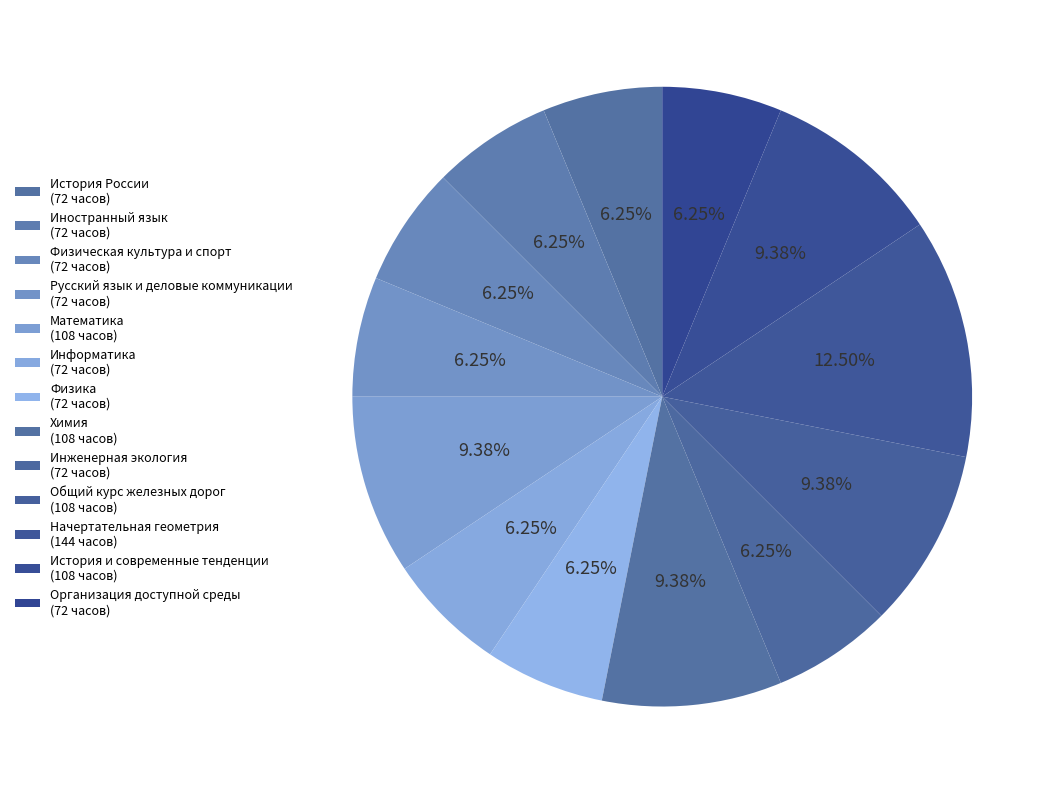

Rank the categories by value from highest to lowest.

Начертательная геометрия, Математика, Химия, Общий курс железных дорог, История и современные тенденции, История России, Иностранный язык, Физическая культура и спорт, Русский язык и деловые коммуникации, Информатика, Физика, Инженерная экология, Организация доступной среды